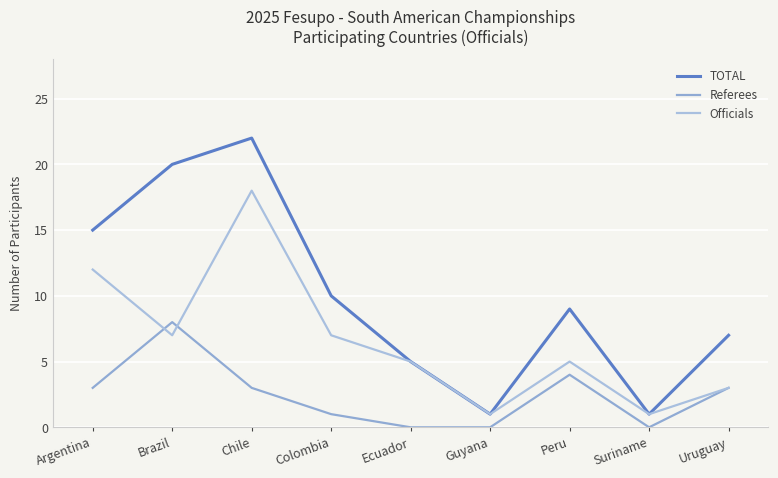

At how many categories does at least one series exceed 19?

2